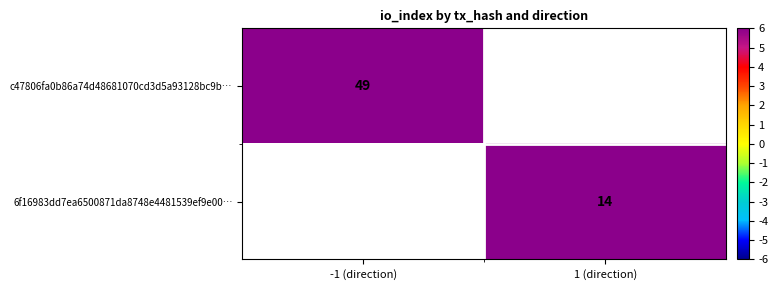

What is the greatest value displayed?

49.0